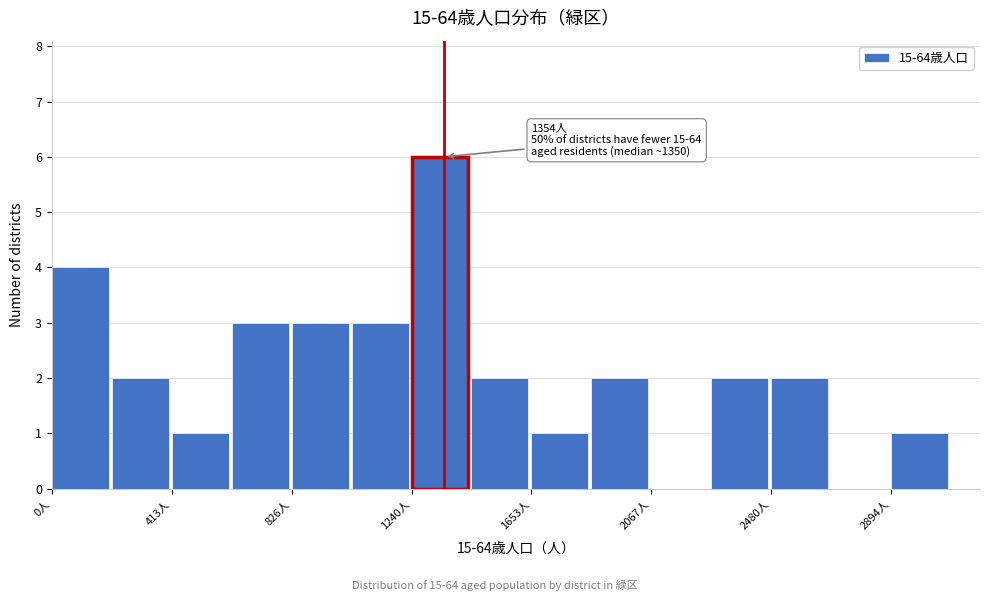

Over which range of the x-axis is the bar tallest?

1250 to 1450